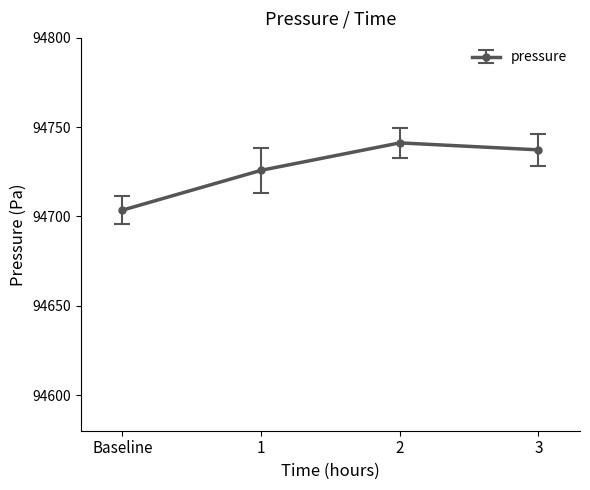

Reading right to left, transcribe all the data shown in this chart.

94737.3	94741.2	94725.8	94703.6